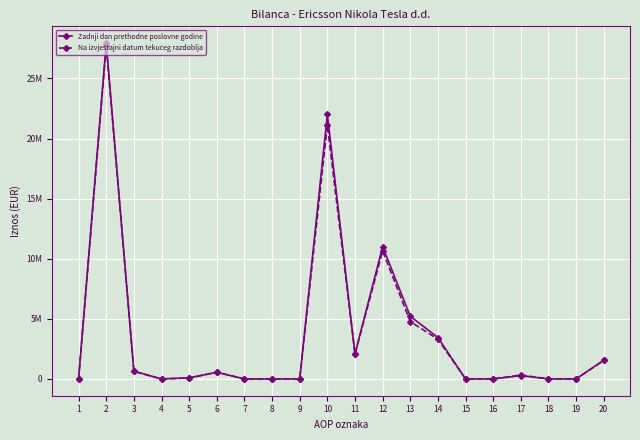

How many interior local peaks does the Na izvještajni datum tekućeg razdoblja series have?

5